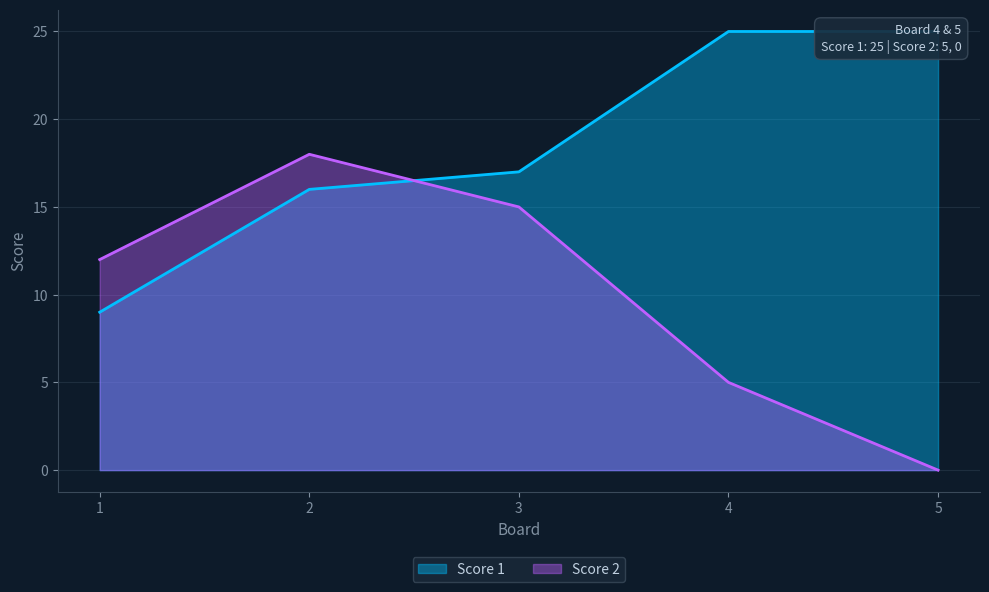

How many positive values does the Score 2 series have?

4